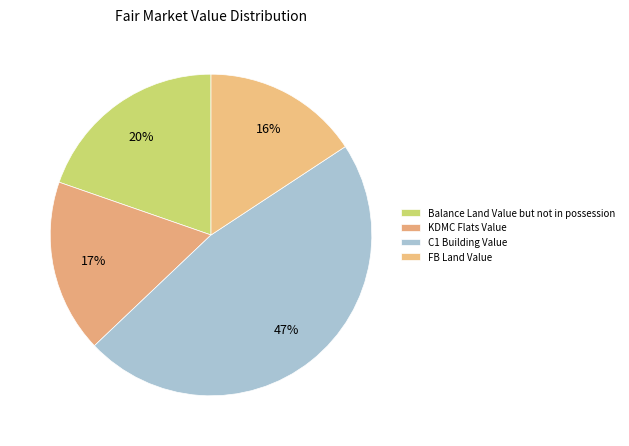

What portion of the pie excludes KDMC Flats Value?

82.6%